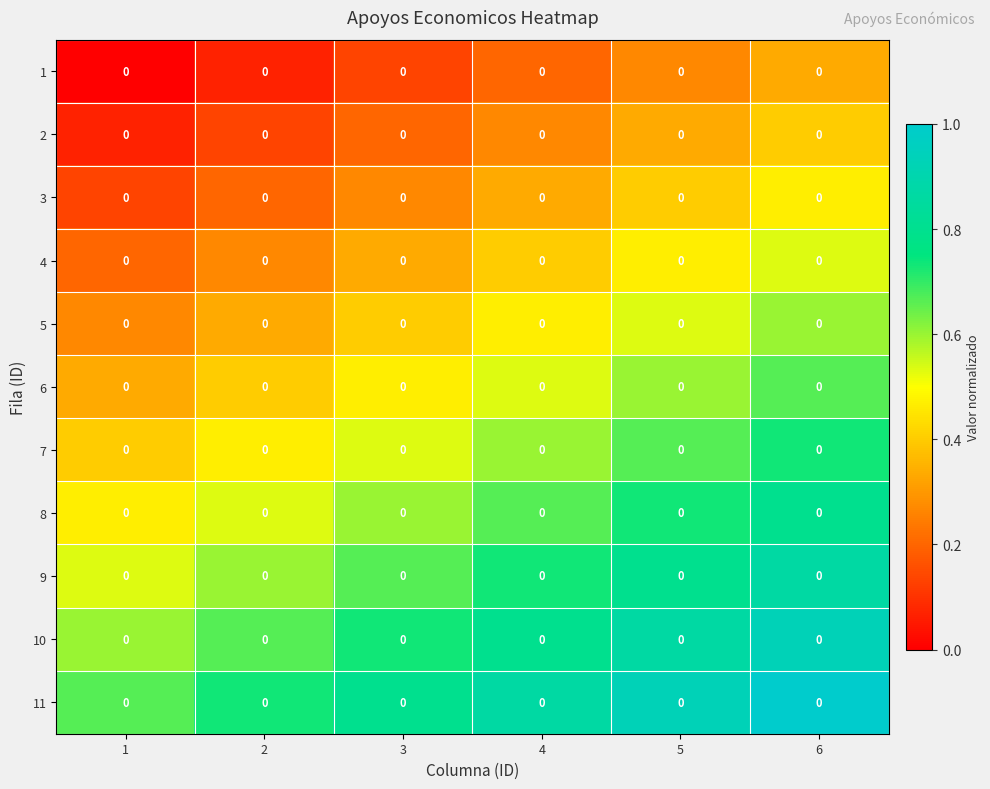

Count the number of categories in the chart.

6